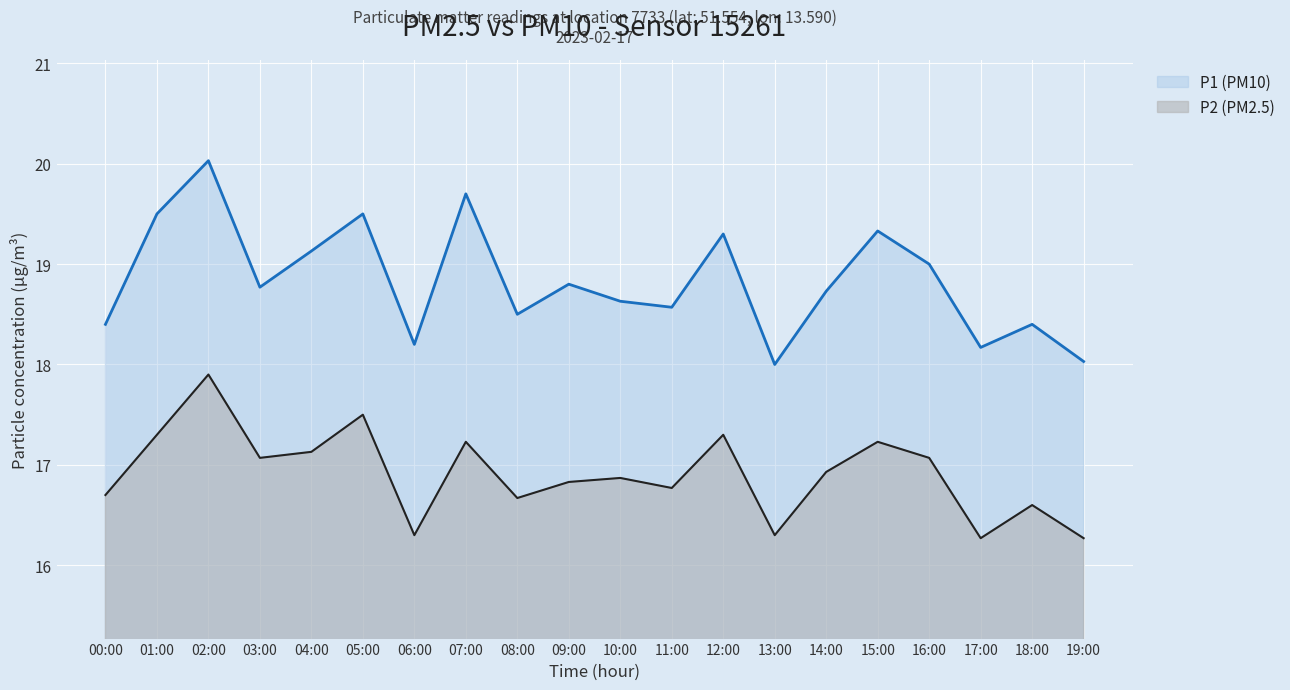

The P1 series shows 18.6 at 10:00. True or false?

True